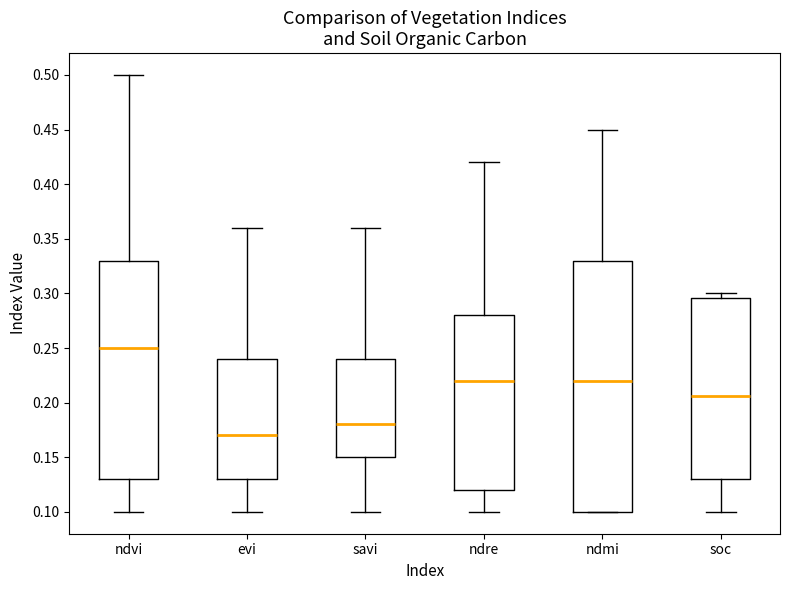

Which box is the tallest, from its lower edge to its upper edge?

ndmi